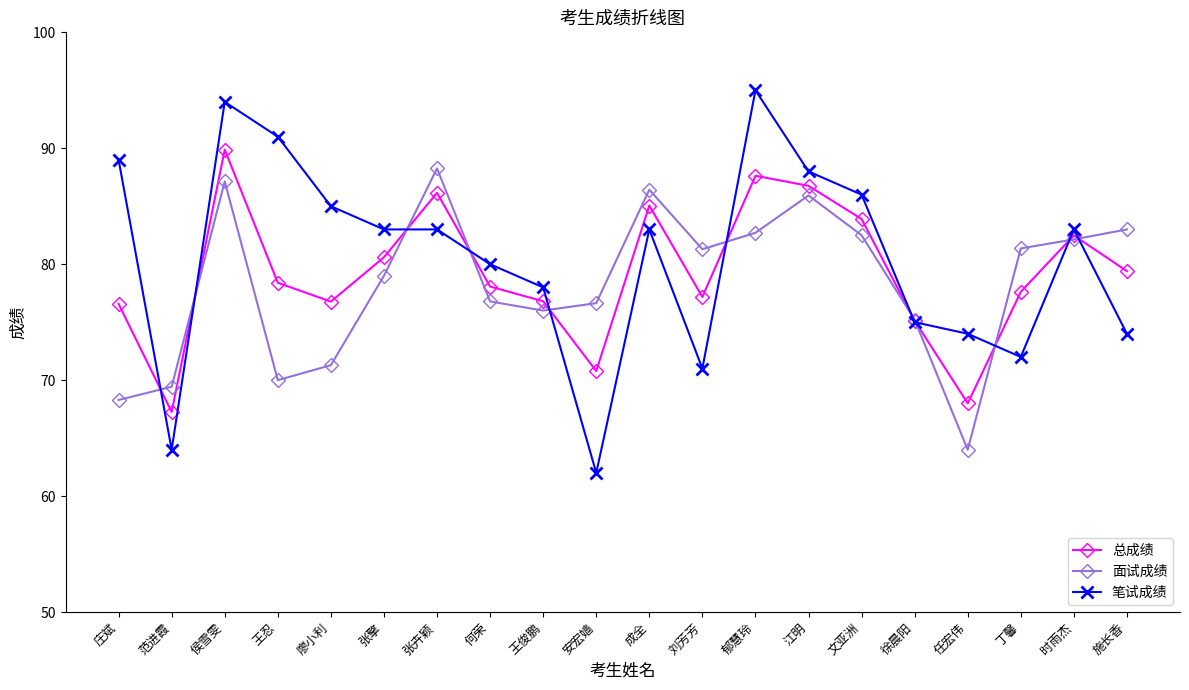

True or false: 笔试成绩 has a value of 62.0 at 安宏嫱.

True